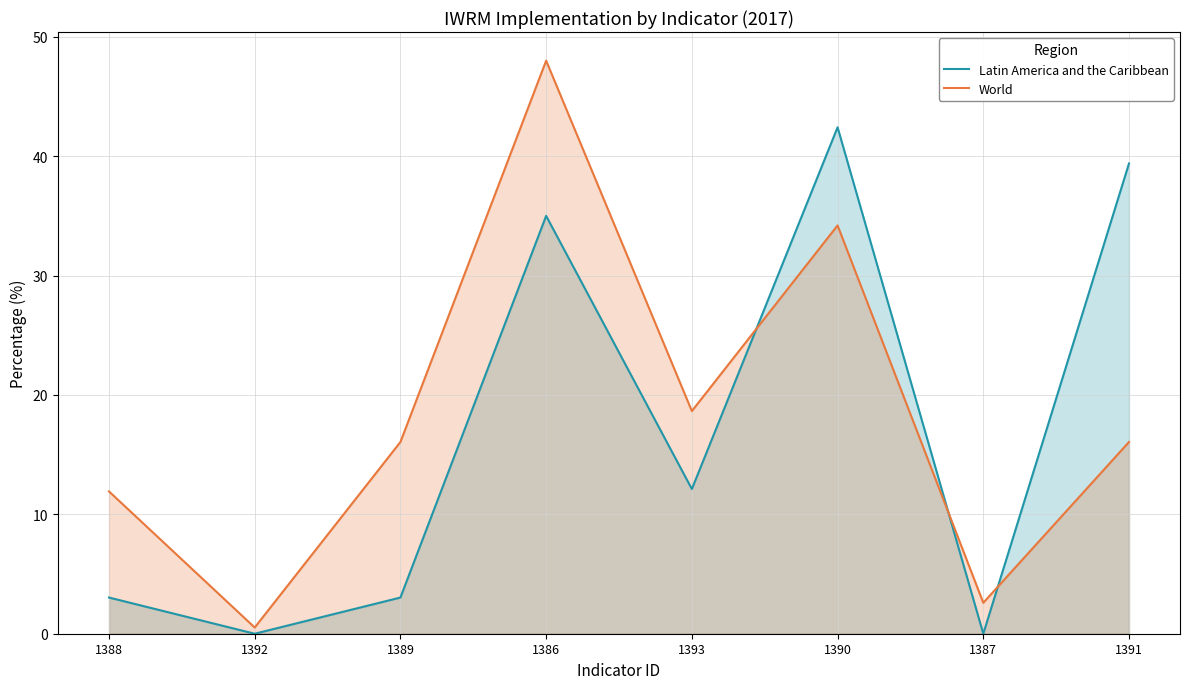

List the series in order of their overall mean, lowest first.

Latin America and the Caribbean, World